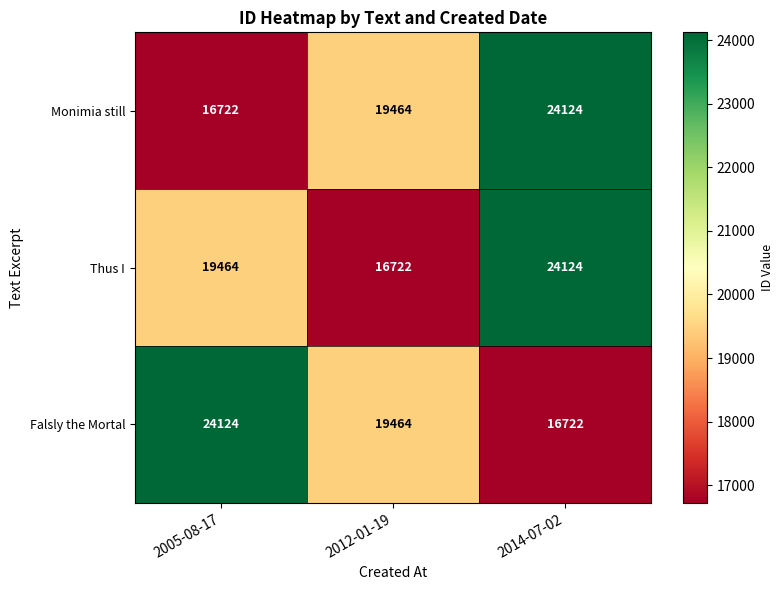

How many data points does each series have?

3